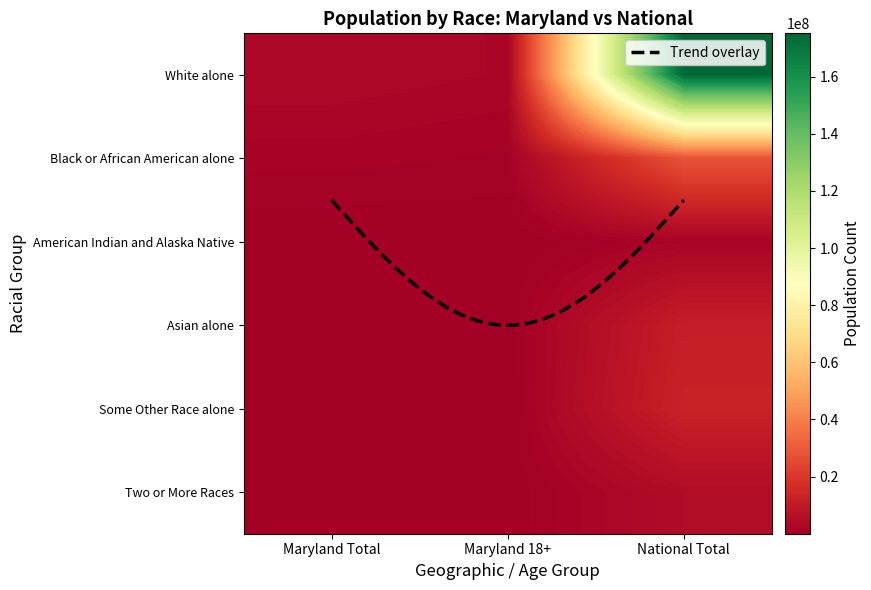

True or false: White alone has a value of 2669198 at Maryland 18+.

True